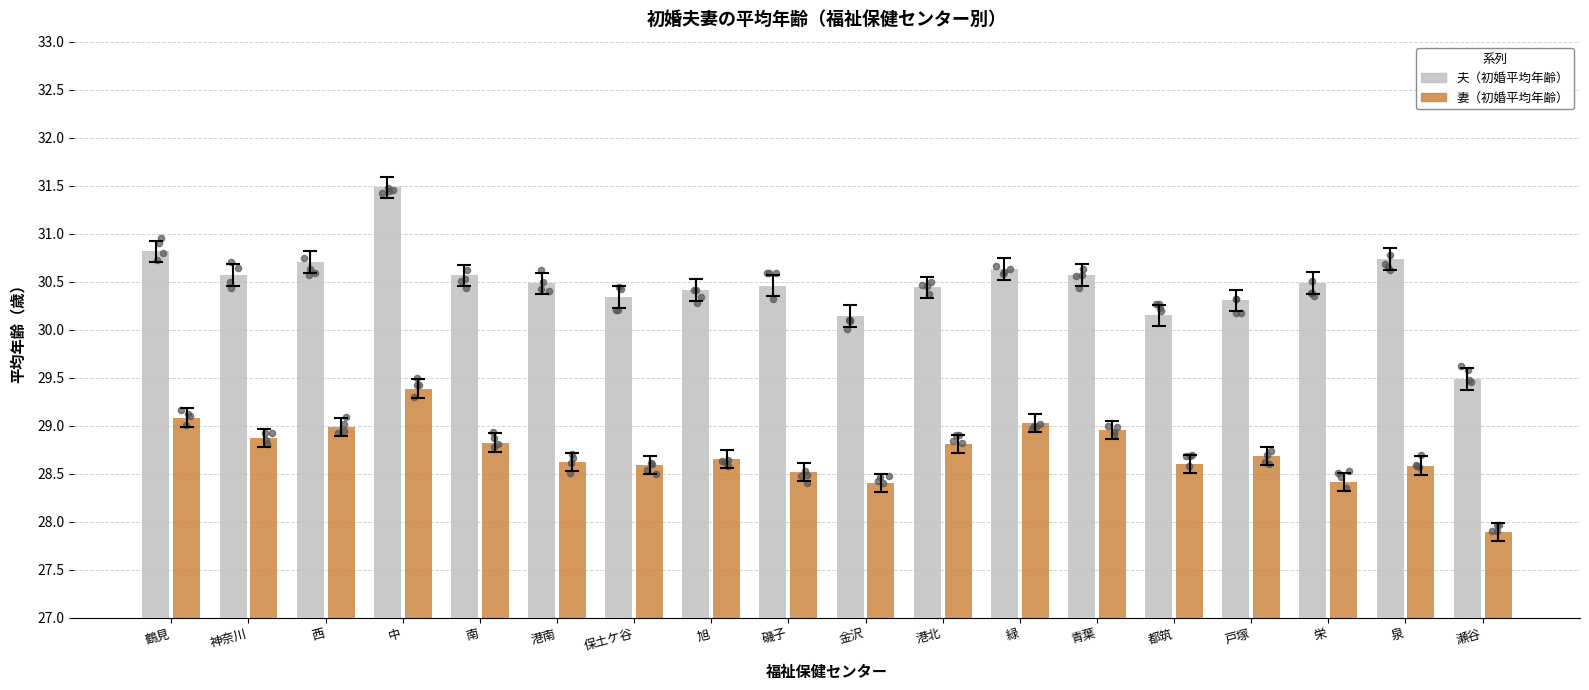

What are all the series names shown in the legend?

夫（初婚平均年齢）, 妻（初婚平均年齢）